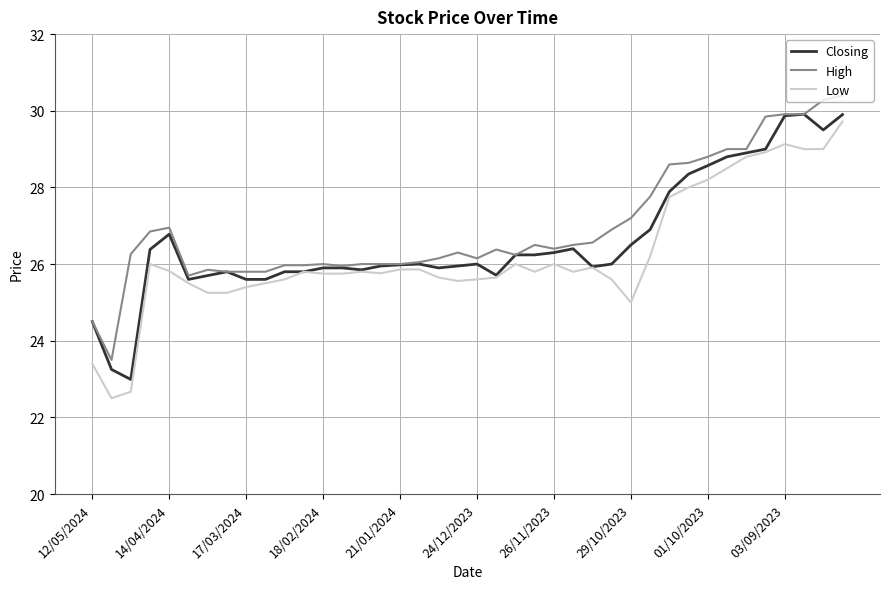

What is the greatest value displayed?

30.4